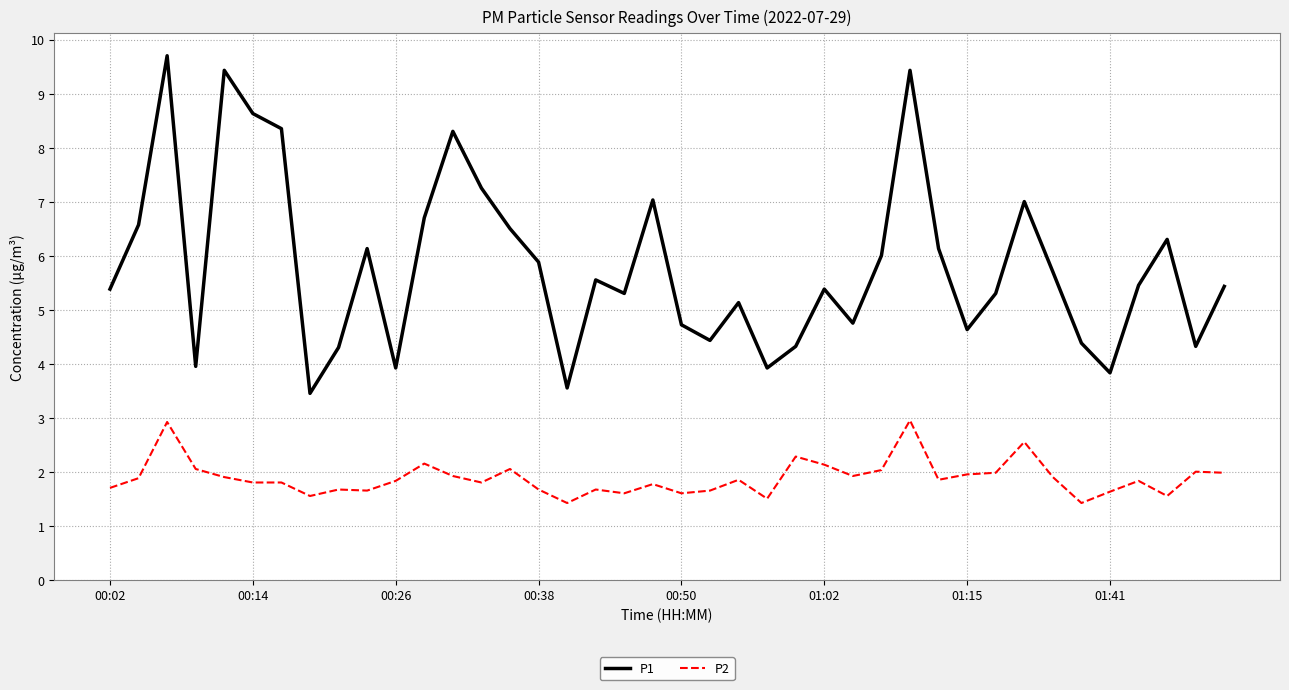

What is the sum of all P1 values?

232.4